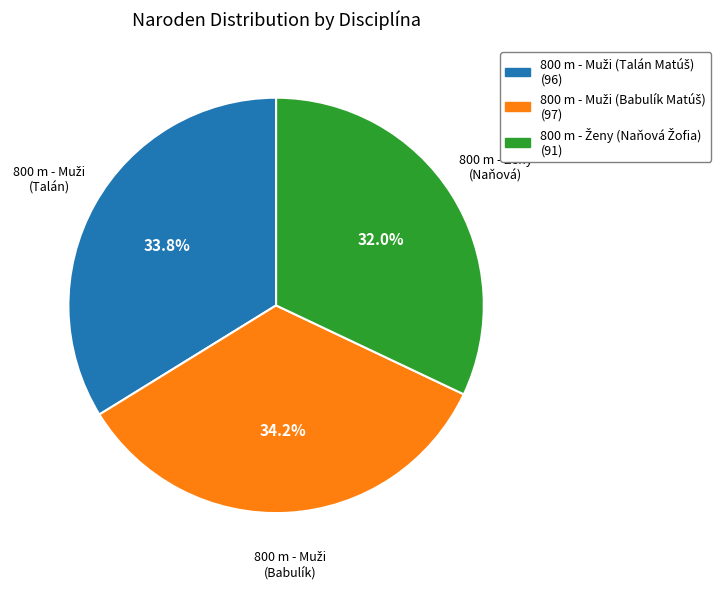

Is there a majority slice in this chart?

No